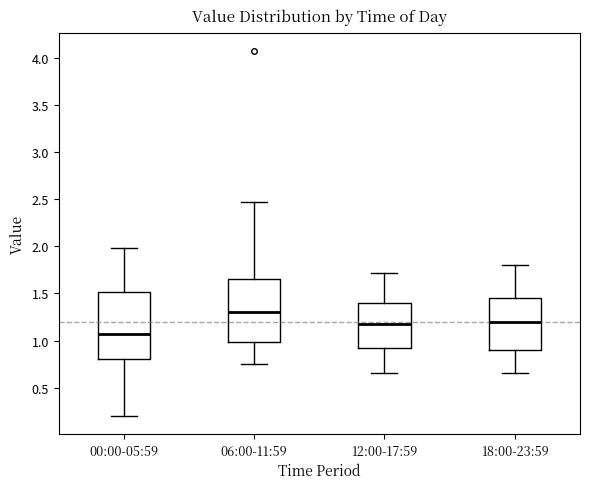

Which box's median line is the lowest?

00:00-05:59